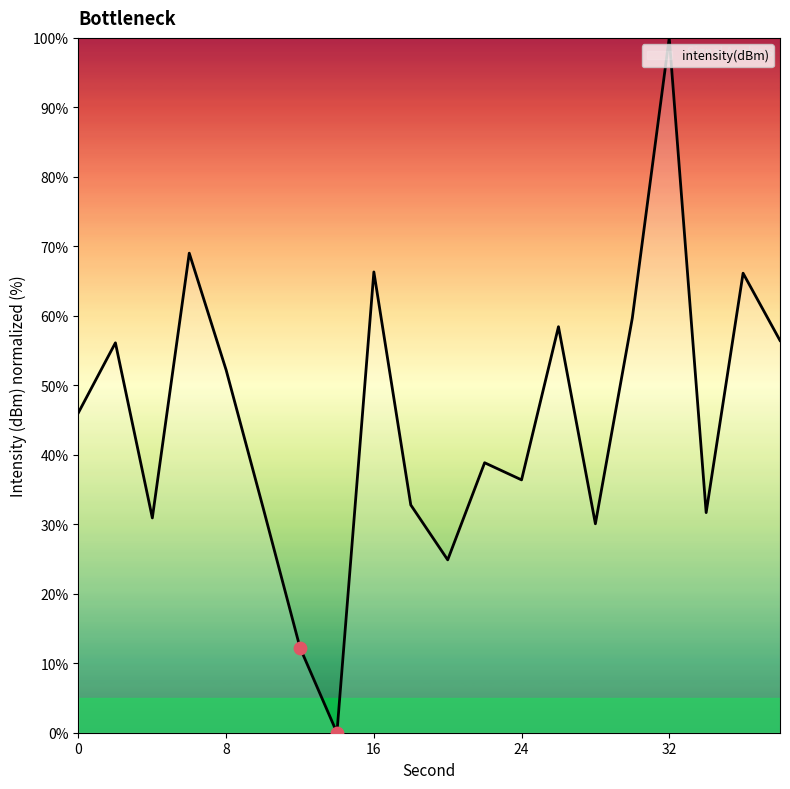

What is the maximum value shown in the chart?

100.0